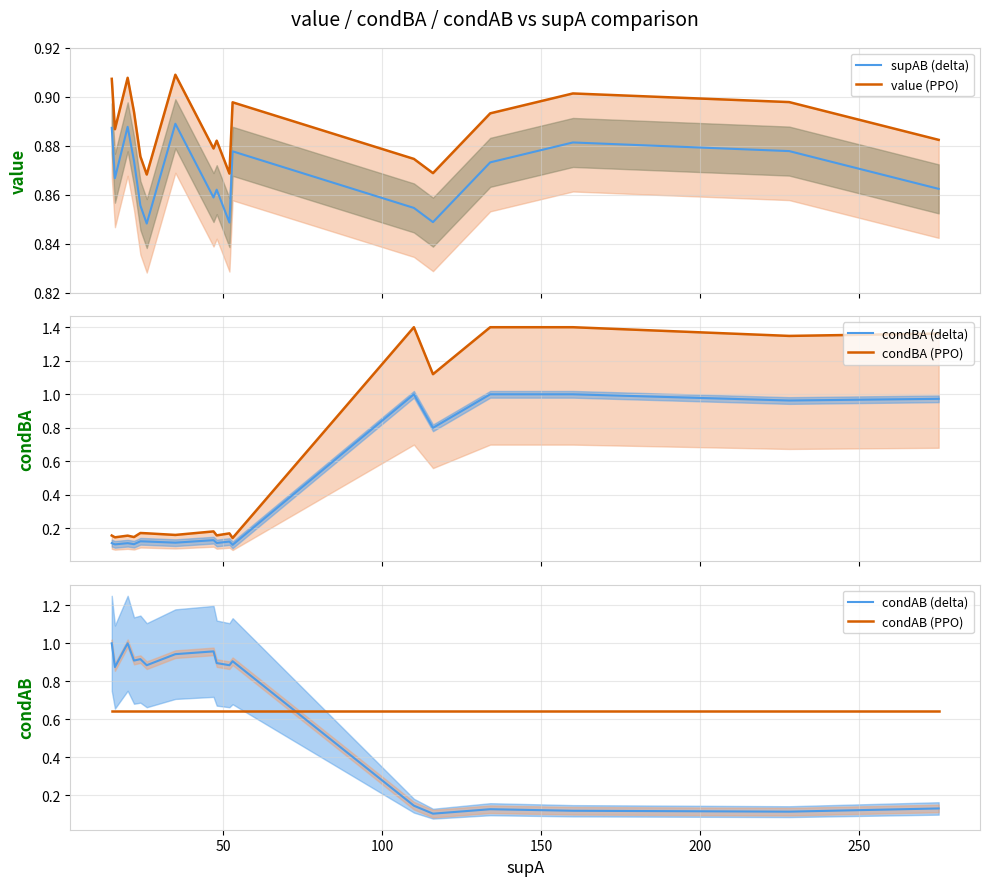

Reading right to left, list all the values displayed in this chart.

supAB (delta): 0.9	0.9	0.9	0.9	0.8	0.9	0.9	0.8	0.9	0.9	0.9	0.8	0.9	0.9	0.9	0.9	0.9
value (PPO): 0.9	0.9	0.9	0.9	0.9	0.9	0.9	0.9	0.9	0.9	0.9	0.9	0.9	0.9	0.9	0.9	0.9
condBA (delta): 1.0	1.0	1.0	1.0	0.8	1.0	0.1	0.1	0.1	0.1	0.1	0.1	0.1	0.1	0.1	0.1	0.1
condBA (PPO): 1.4	1.3	1.4	1.4	1.1	1.4	0.1	0.2	0.2	0.2	0.2	0.2	0.2	0.1	0.2	0.1	0.2
condAB (delta): 0.1	0.1	0.1	0.1	0.1	0.1	0.9	0.9	0.9	1.0	0.9	0.9	0.9	0.9	1.0	0.9	1.0
condAB (PPO): 0.6	0.6	0.6	0.6	0.6	0.6	0.6	0.6	0.6	0.6	0.6	0.6	0.6	0.6	0.6	0.6	0.6